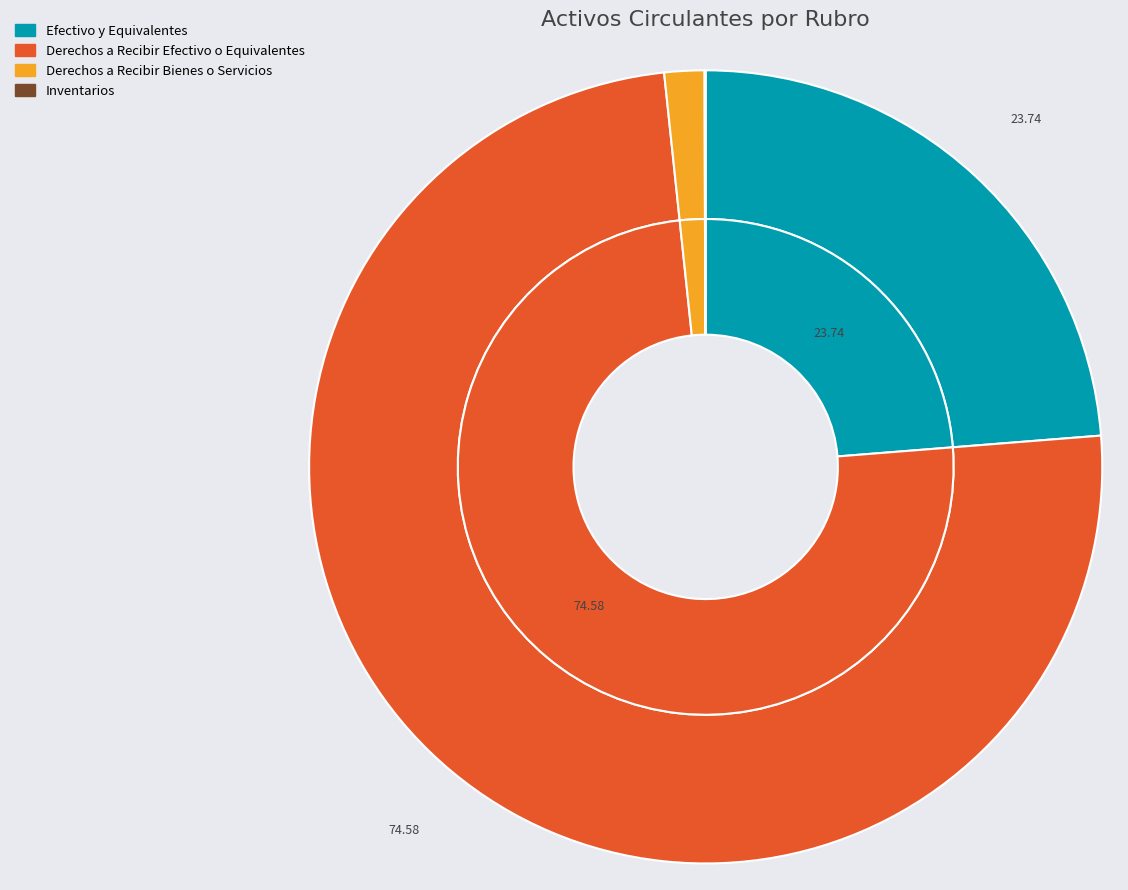

Does Derechos a Recibir Efectivo o Equivalentes account for over 50% of the chart?

Yes